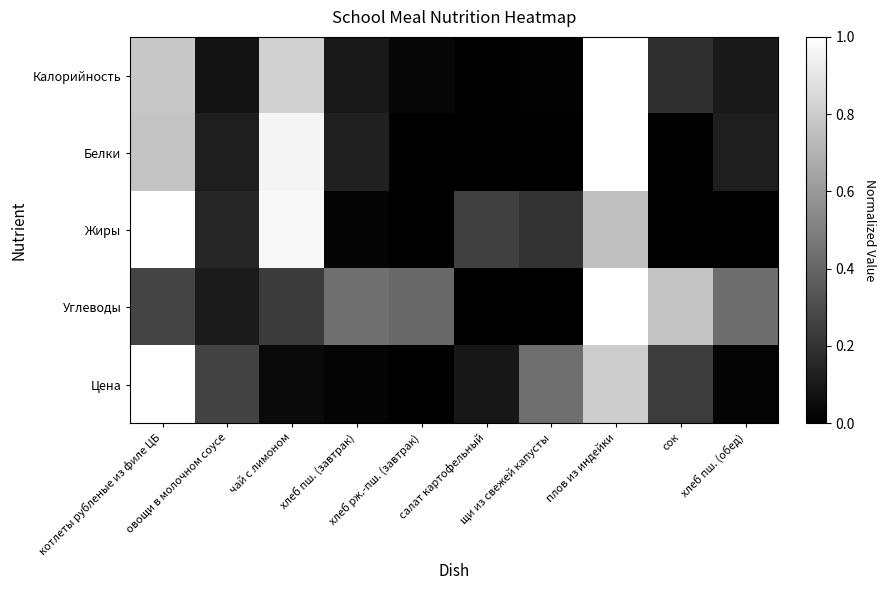

Which has a higher value, салат картофельный or плов из индейки?

плов из индейки